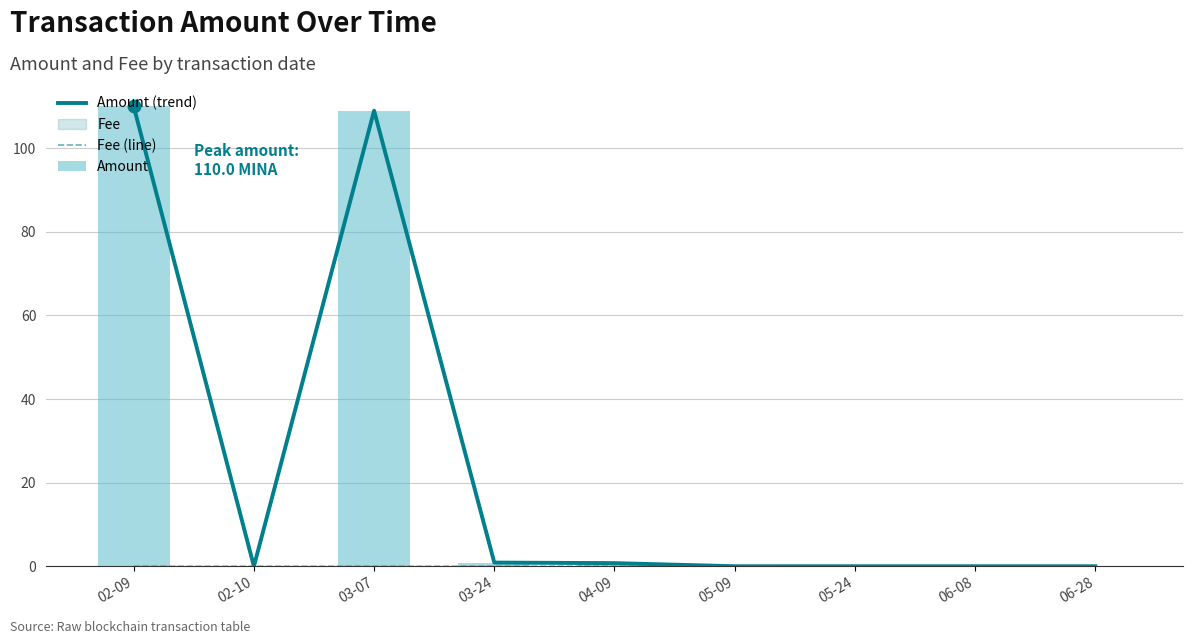

What is the maximum value shown in the chart?

110.0